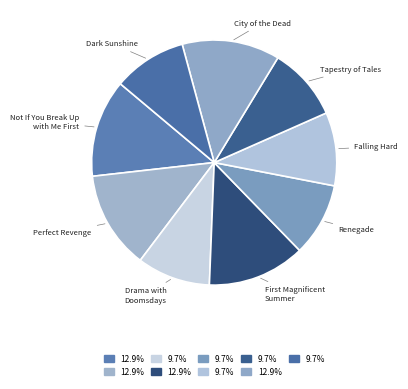

Is there any slice that represents more than half of the pie?

No